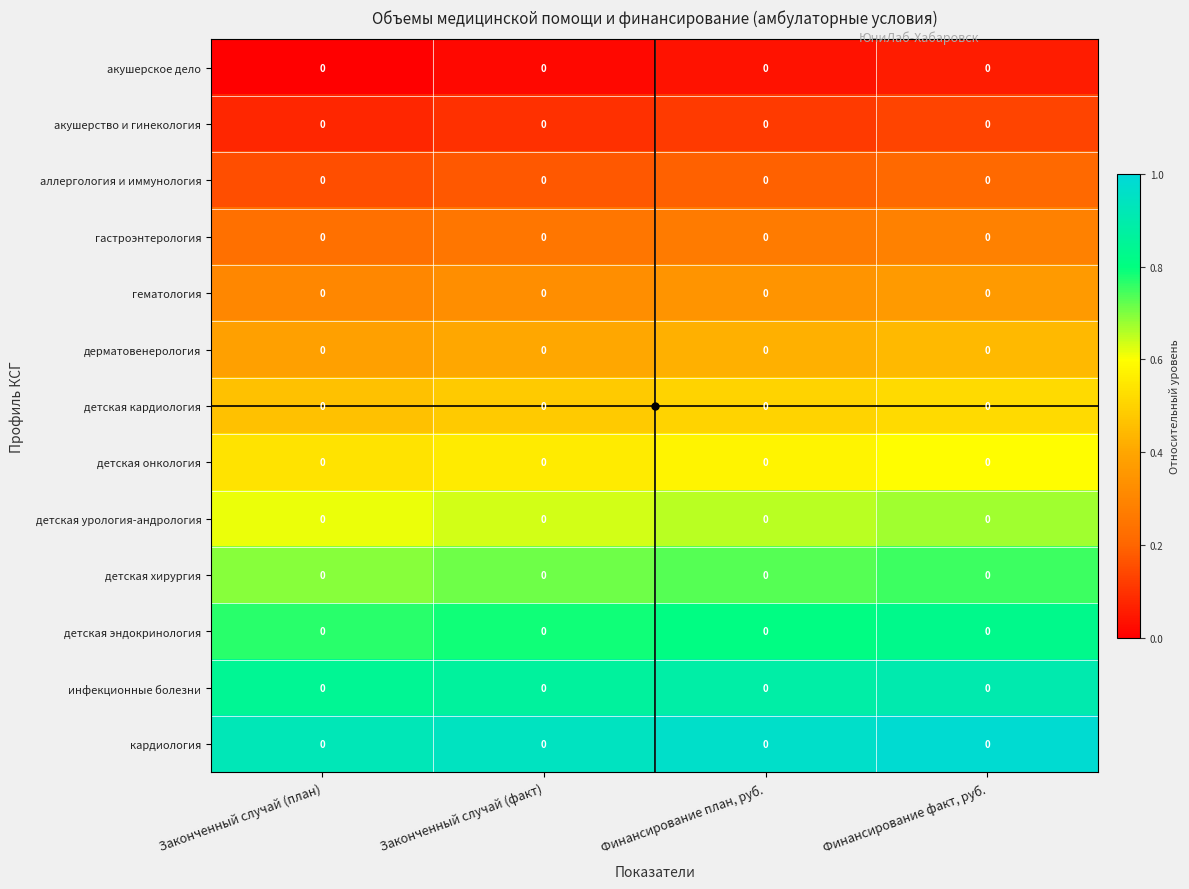

At which label does детская урология-андрология reach its peak?

Финансирование факт, руб.